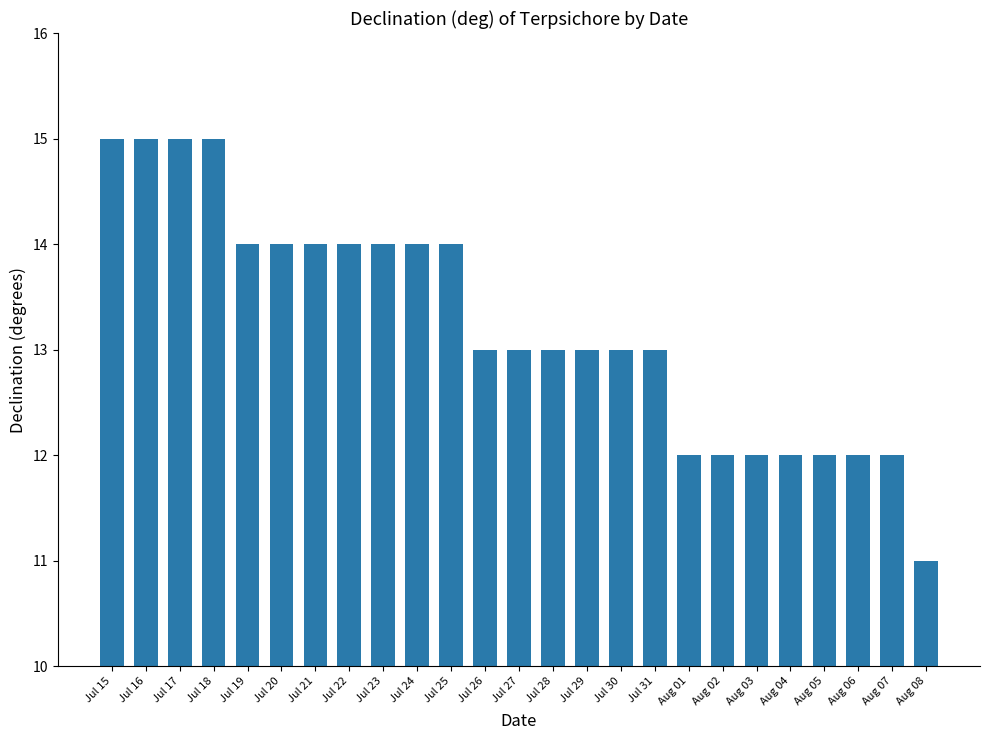

What is the difference between the maximum and minimum values?

4